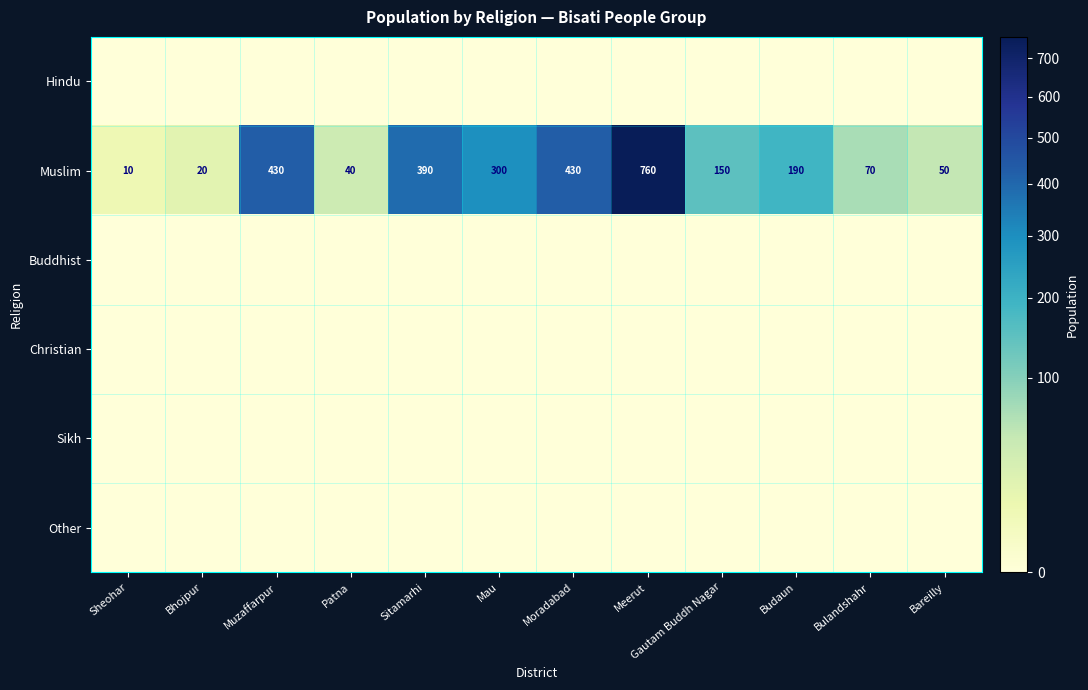

At how many categories does at least one series exceed 333?

4